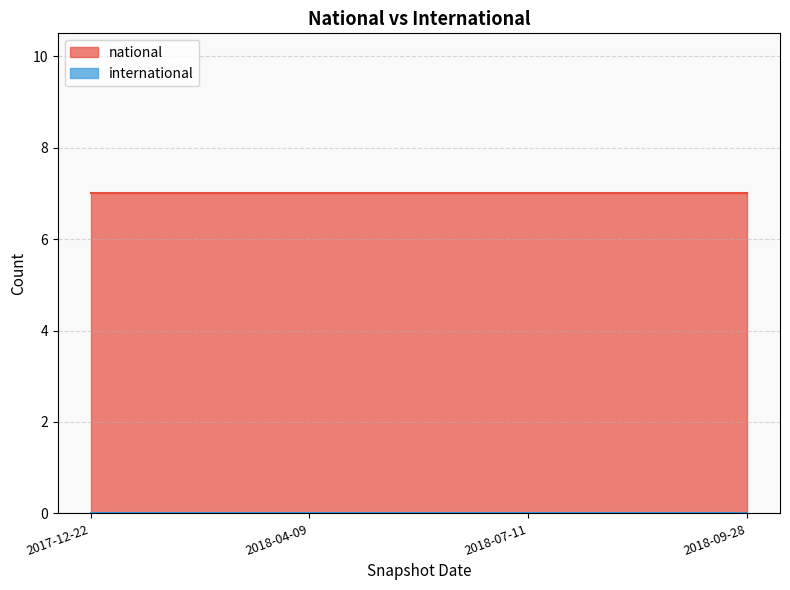

How many categories are shown in the chart?

4